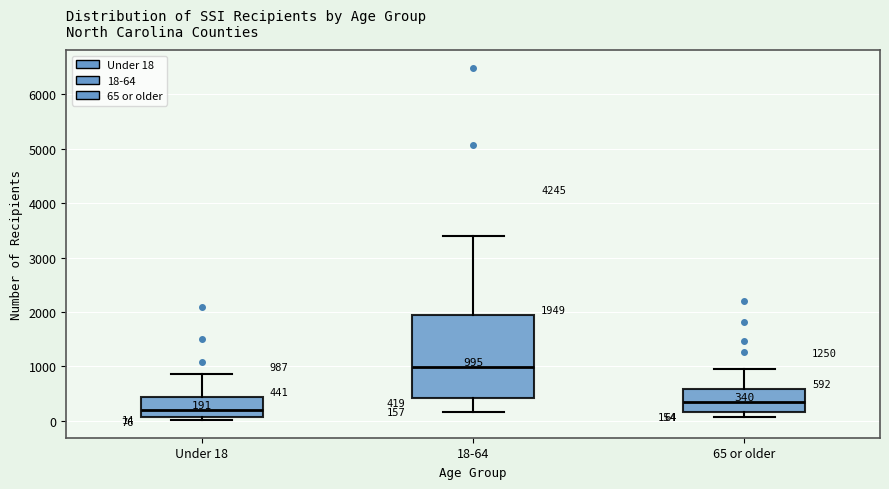

Comparing the boxes themselves (not the whiskers), which one is the tallest?

18-64